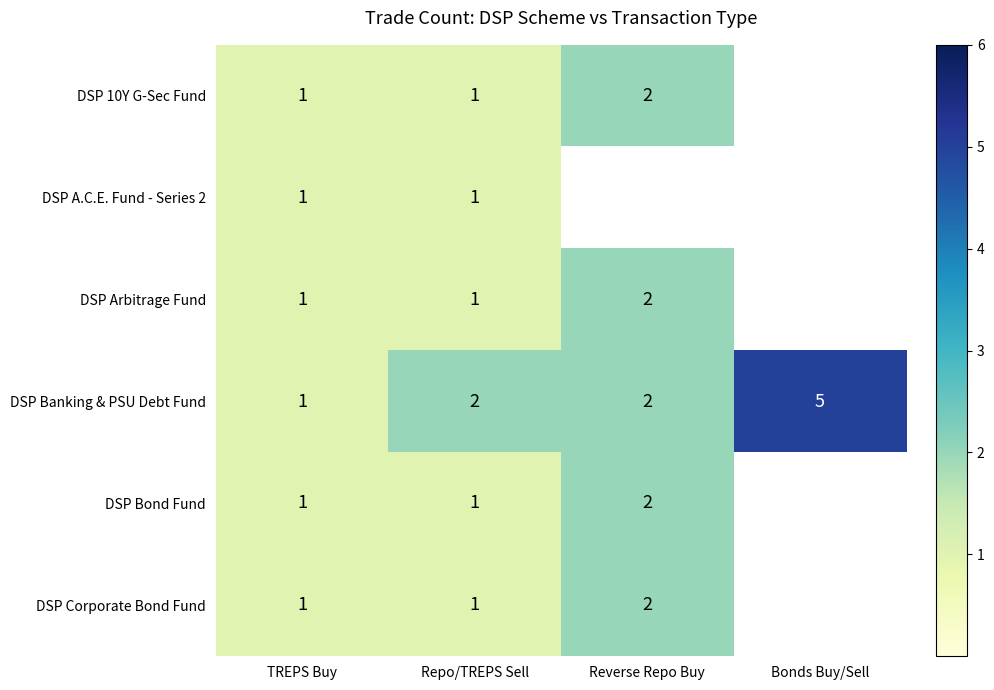

At which label does DSP Banking & PSU Debt Fund reach its minimum?

TREPS Buy